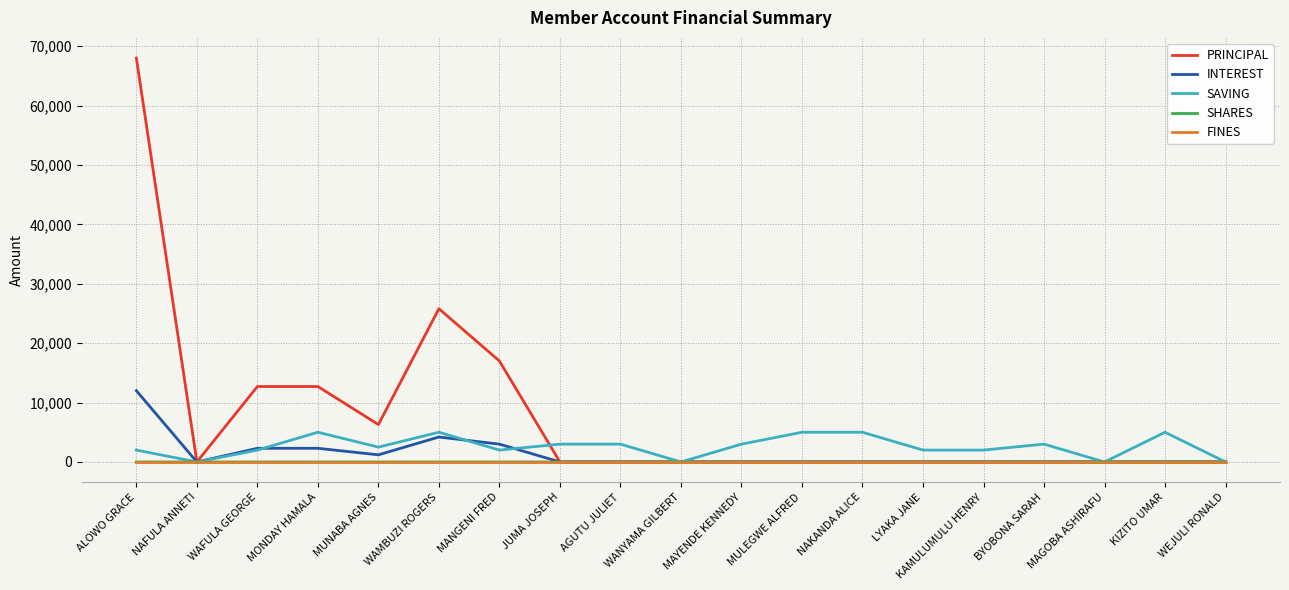

What position from the right is MULEGWE ALFRED?

8